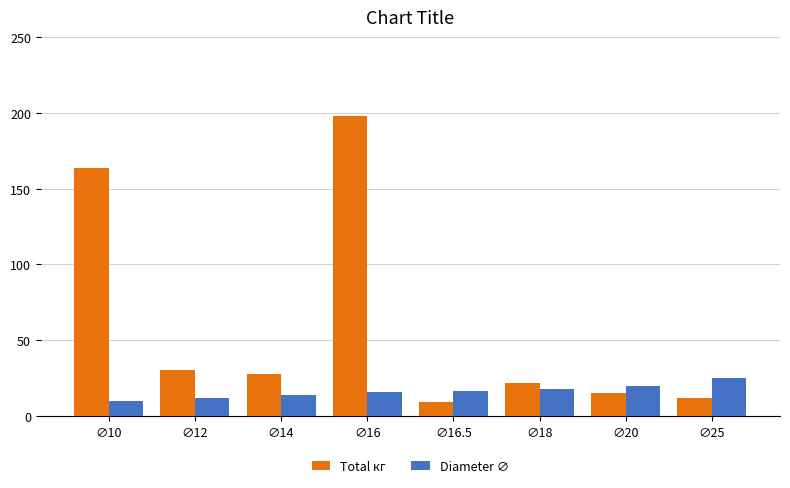

What position from the right is ∅16?

5